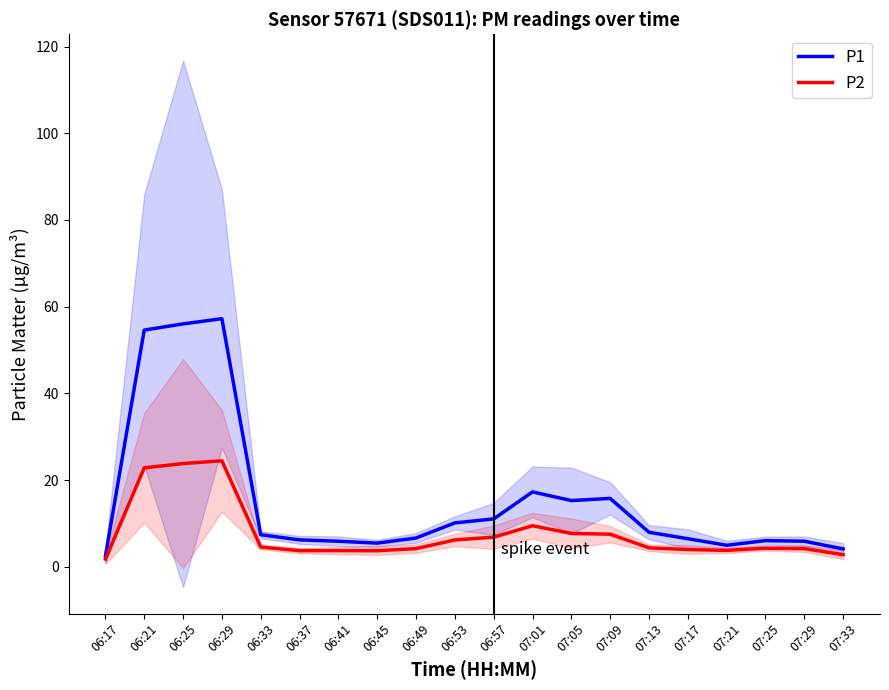

True or false: P1 has more than 0 points higher than both neighbors.

True